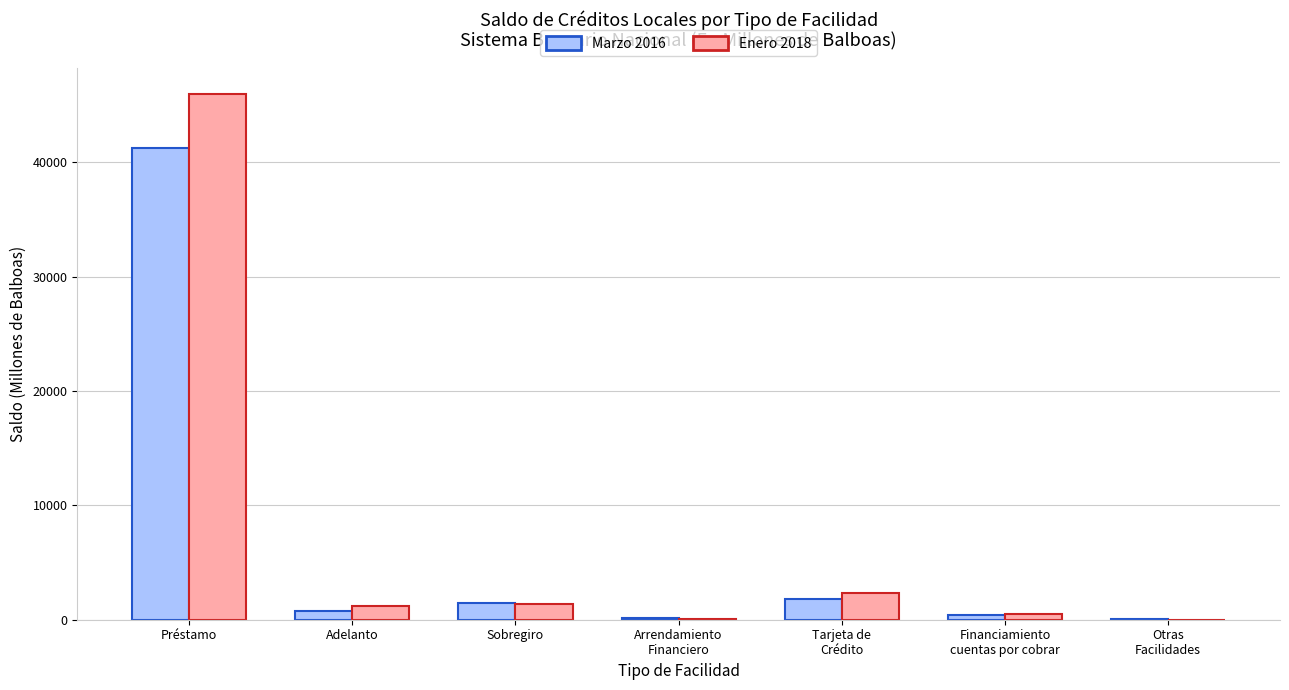

What is the greatest value displayed?

45981.3